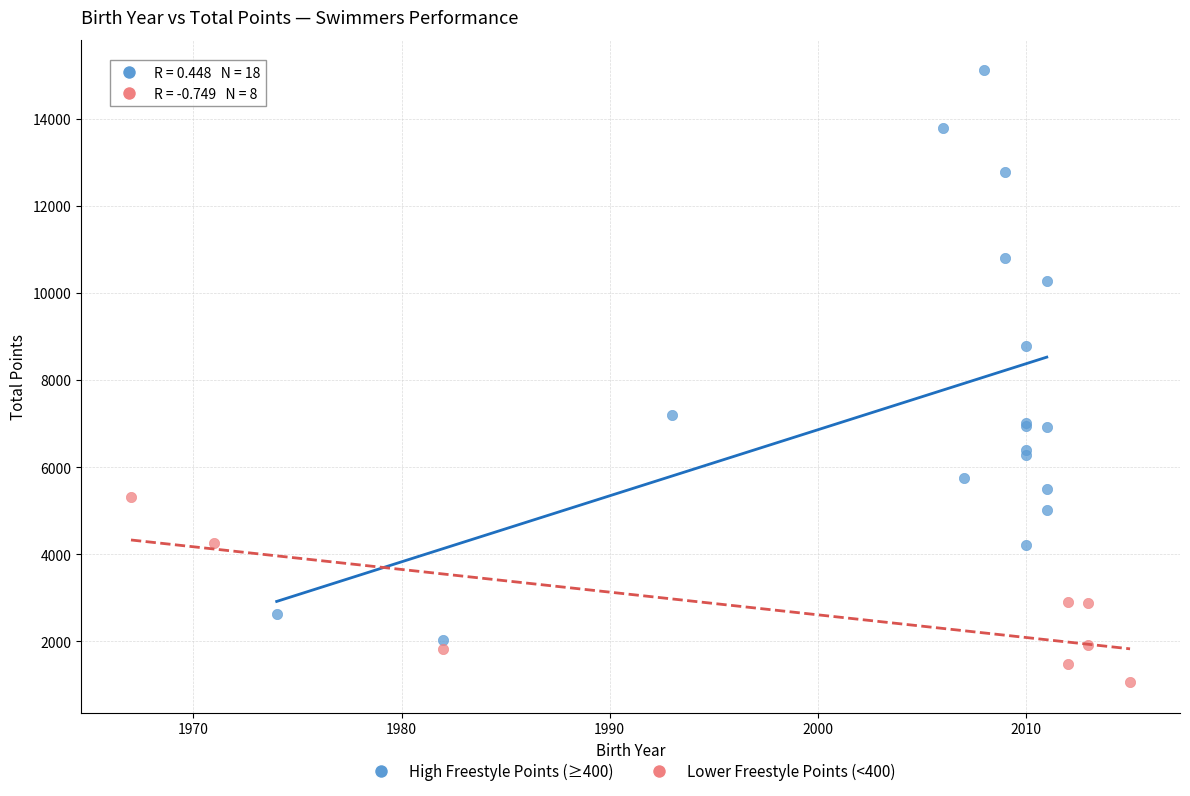

Which series has the widest spread of Y values?

High Freestyle Points (≥400)